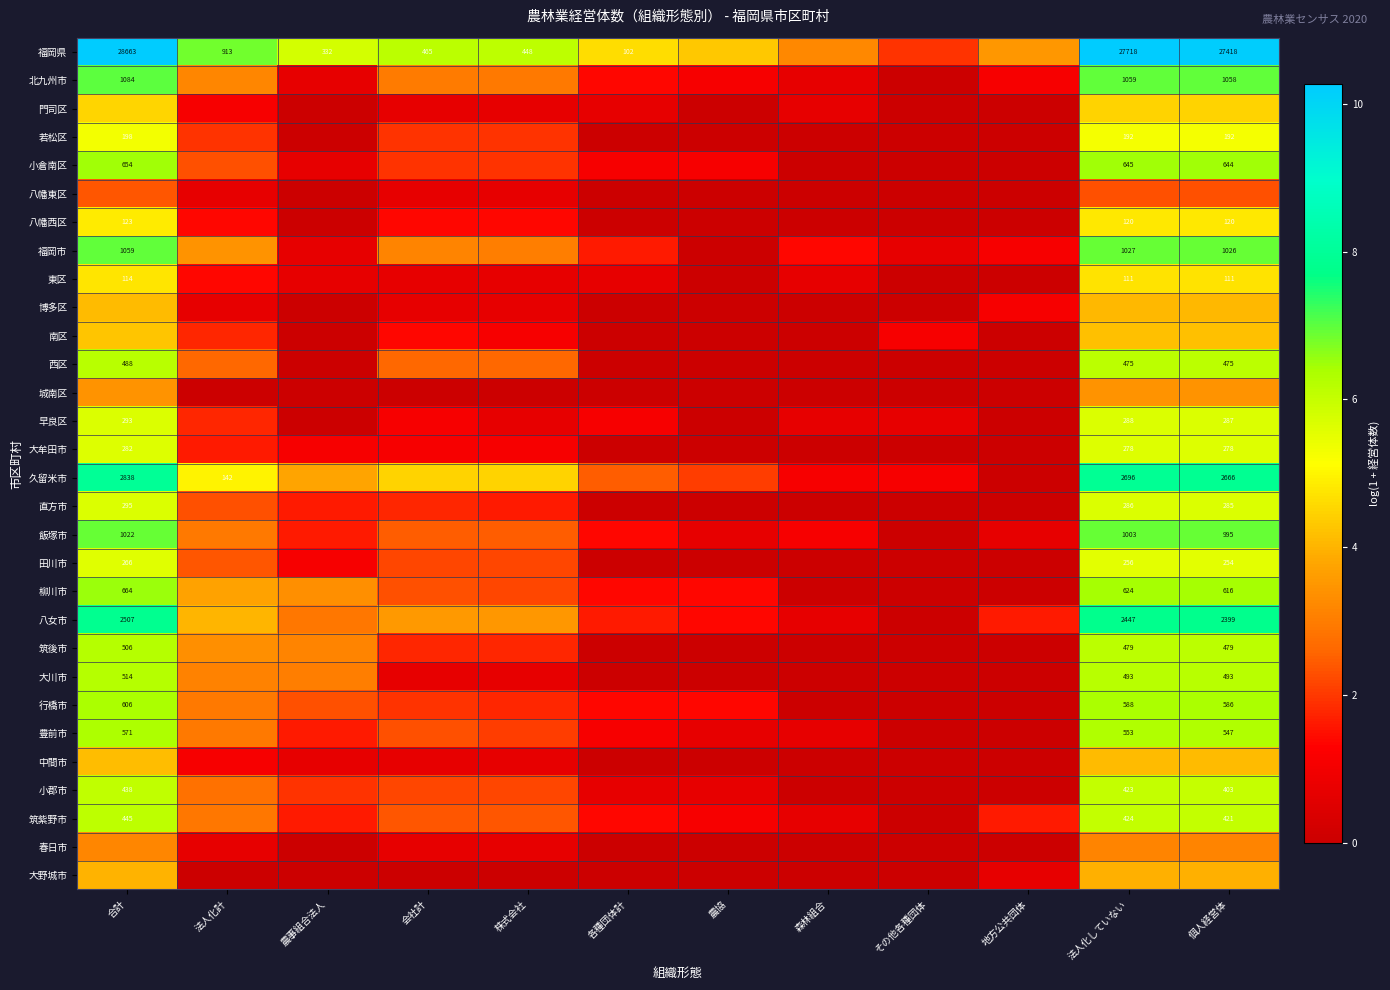

List the series in order of their peak value, lowest first.

八幡東区, 春日市, 城南区, 大野城市, 博多区, 中間市, 南区, 門司区, 東区, 八幡西区, 若松区, 田川市, 大牟田市, 早良区, 直方市, 小郡市, 筑紫野市, 西区, 筑後市, 大川市, 豊前市, 行橋市, 小倉南区, 柳川市, 飯塚市, 福岡市, 北九州市, 八女市, 久留米市, 福岡県